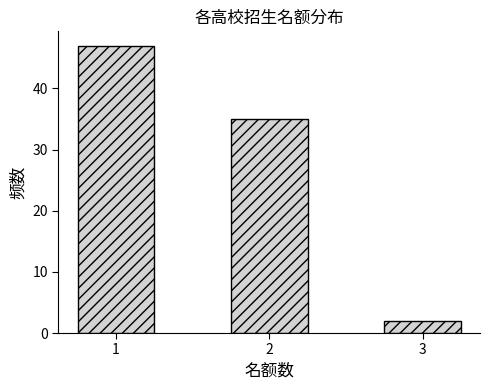

Reading left to right, list all the values displayed in this chart.

1=47	2=35	3=2